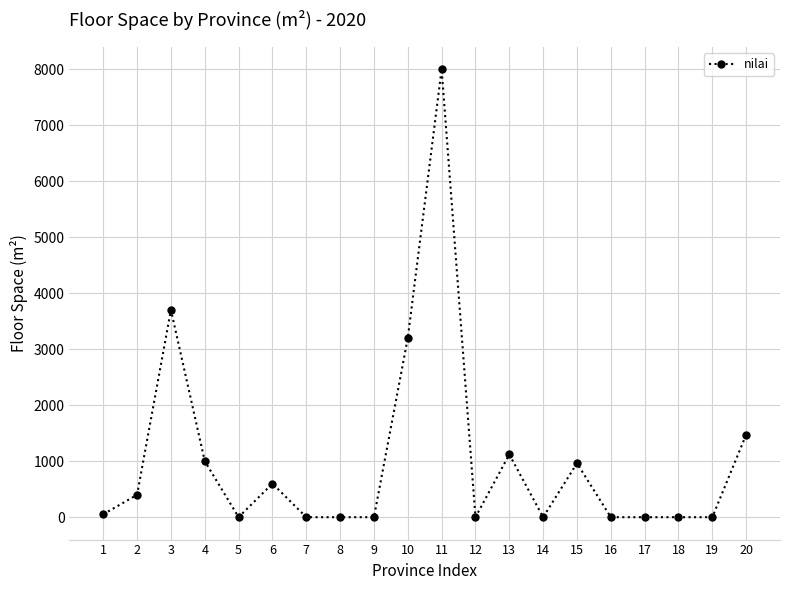

What is the sum of the values at 4 and 19?

1000